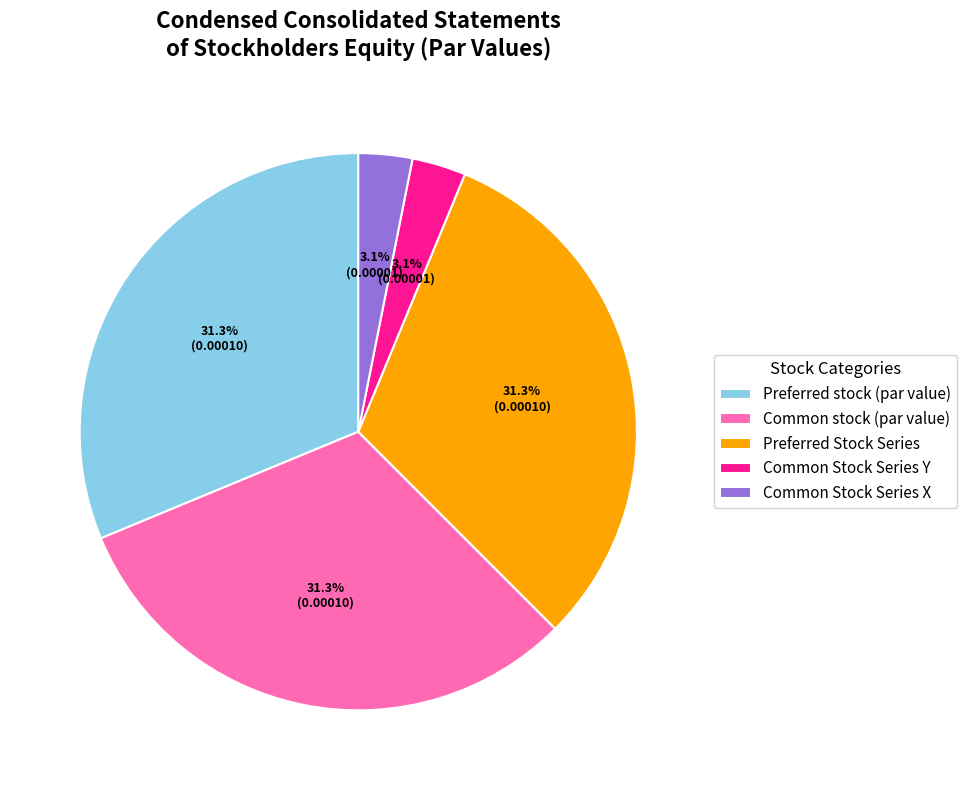

To the nearest percent, what percentage of the pie is Preferred stock (par value)?

31%